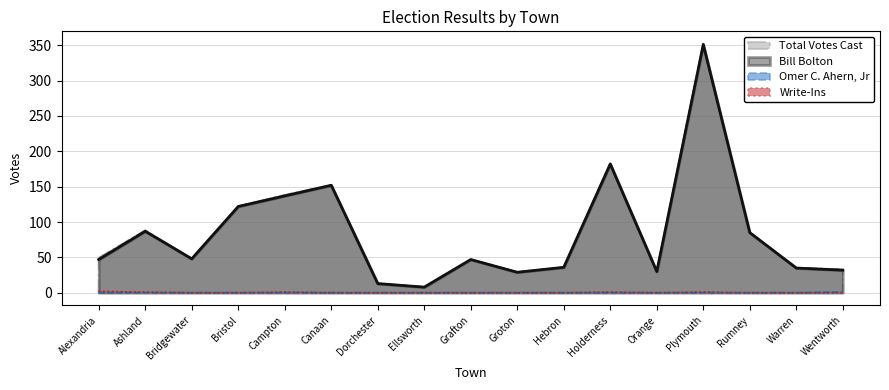

Where does the Total Votes Cast series first go above 48?

Alexandria